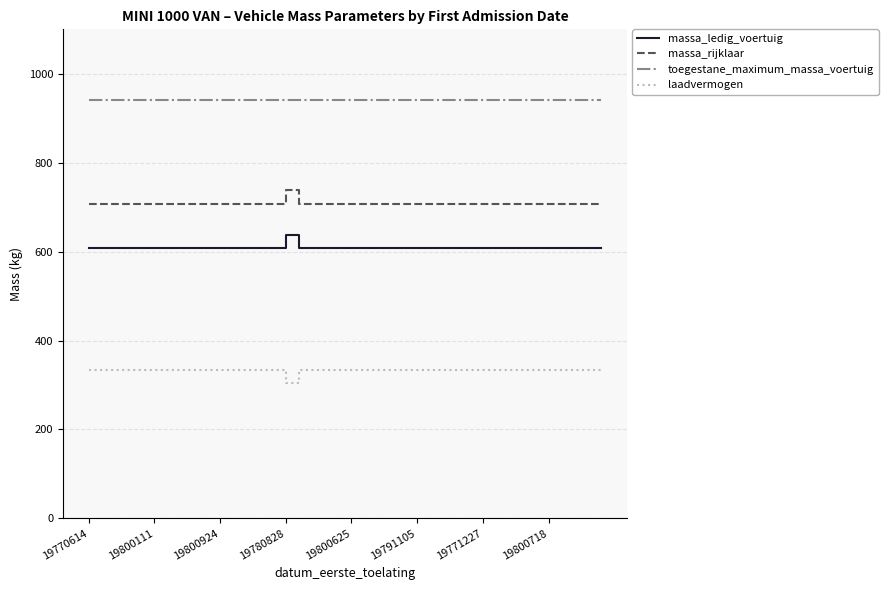

What is the minimum value shown in the chart?

304